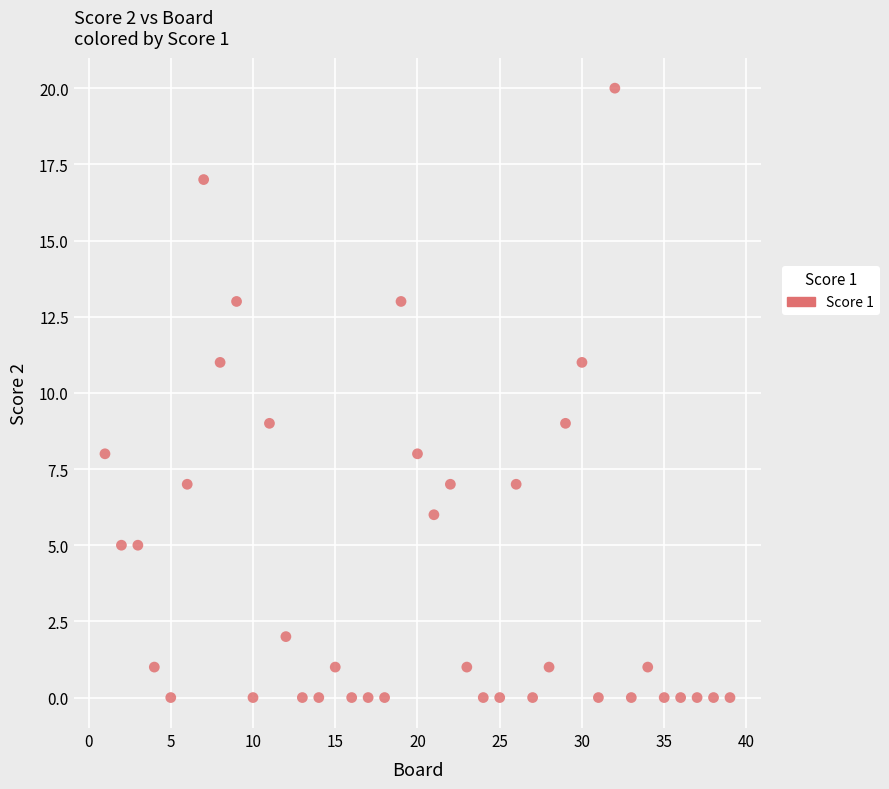

What is the range of Y values (max minus min)?

20